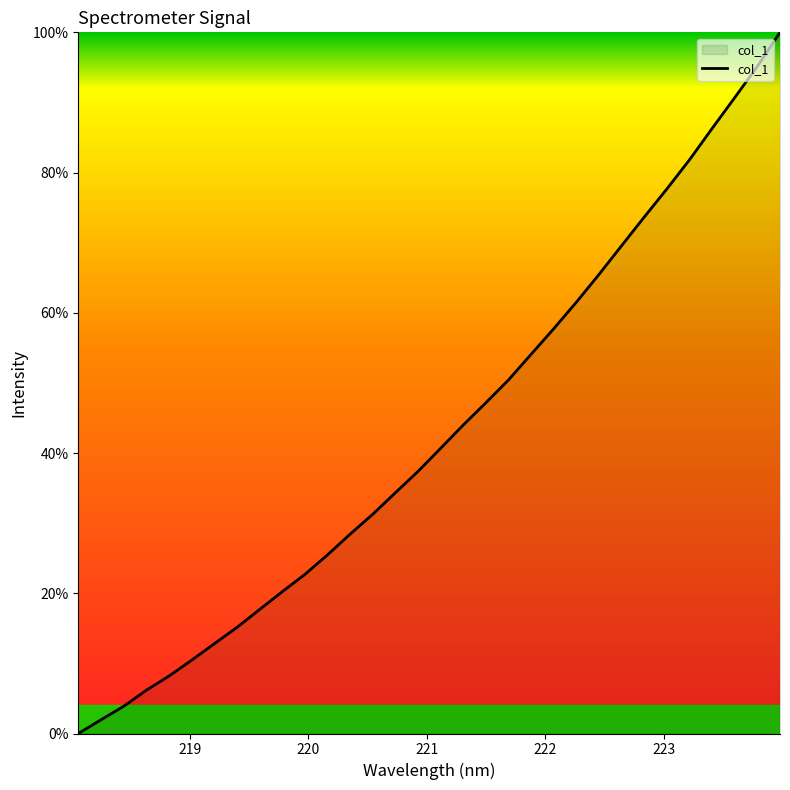

What is the difference between the maximum and minimum values?

100.0